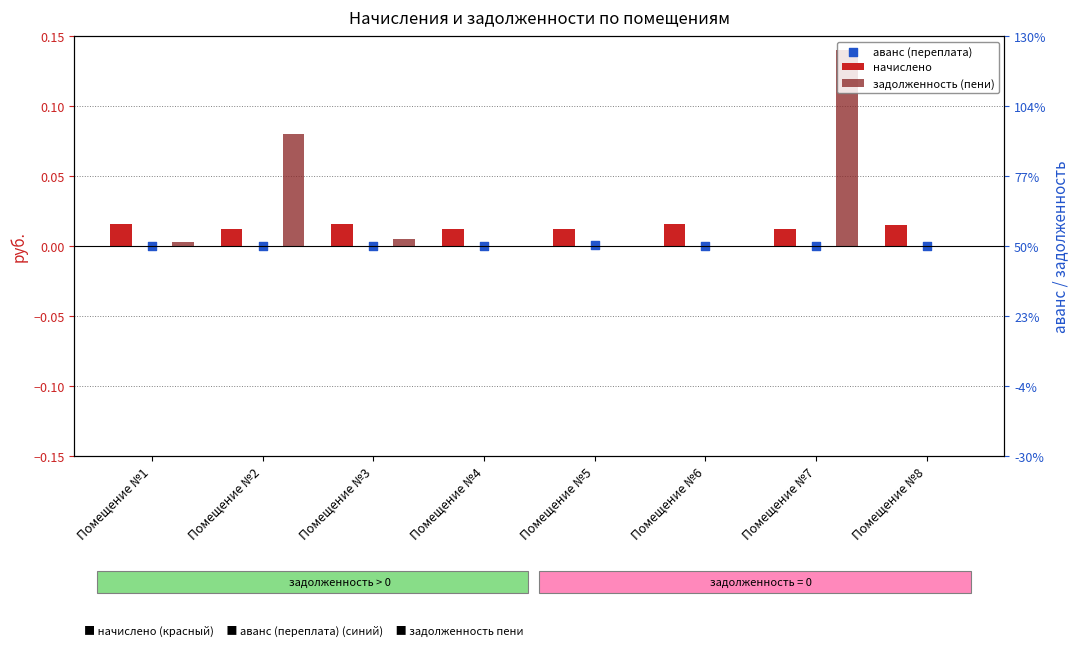

At which category is the sum across all series the highest?

Помещение №7